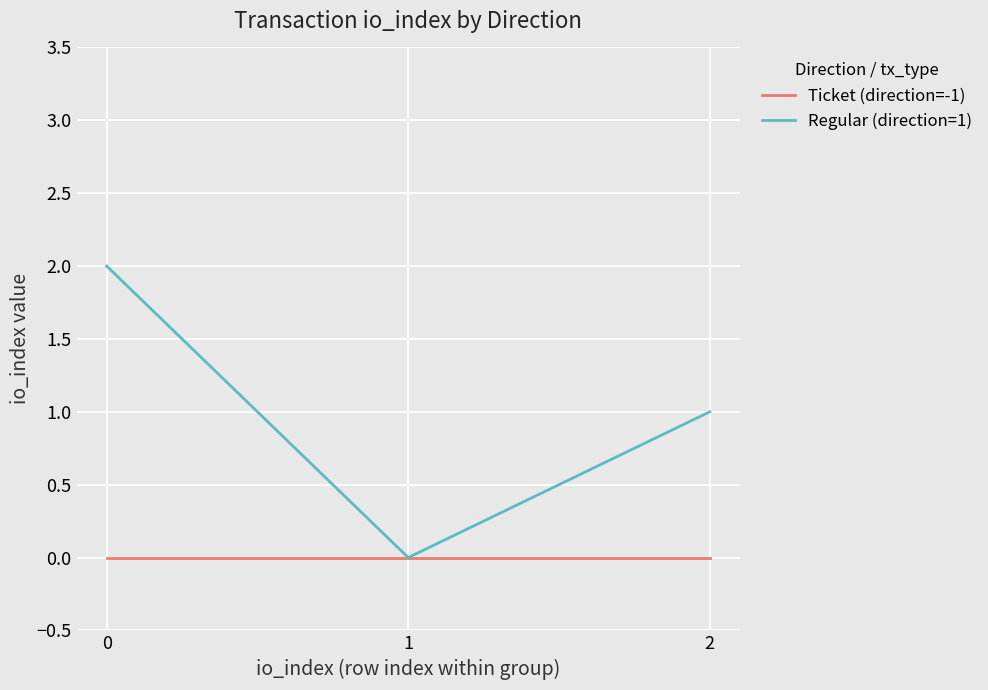

Which series has the largest total across all categories?

Regular (direction=1)